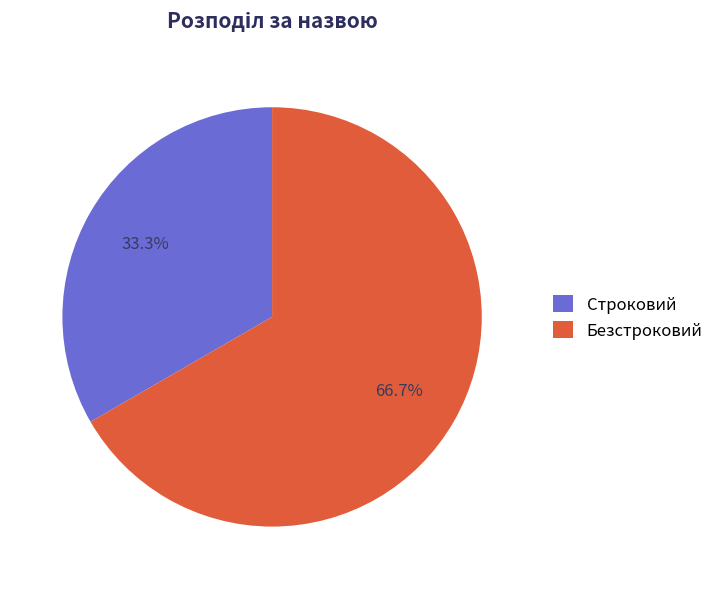

Is there any slice that represents more than half of the pie?

Yes